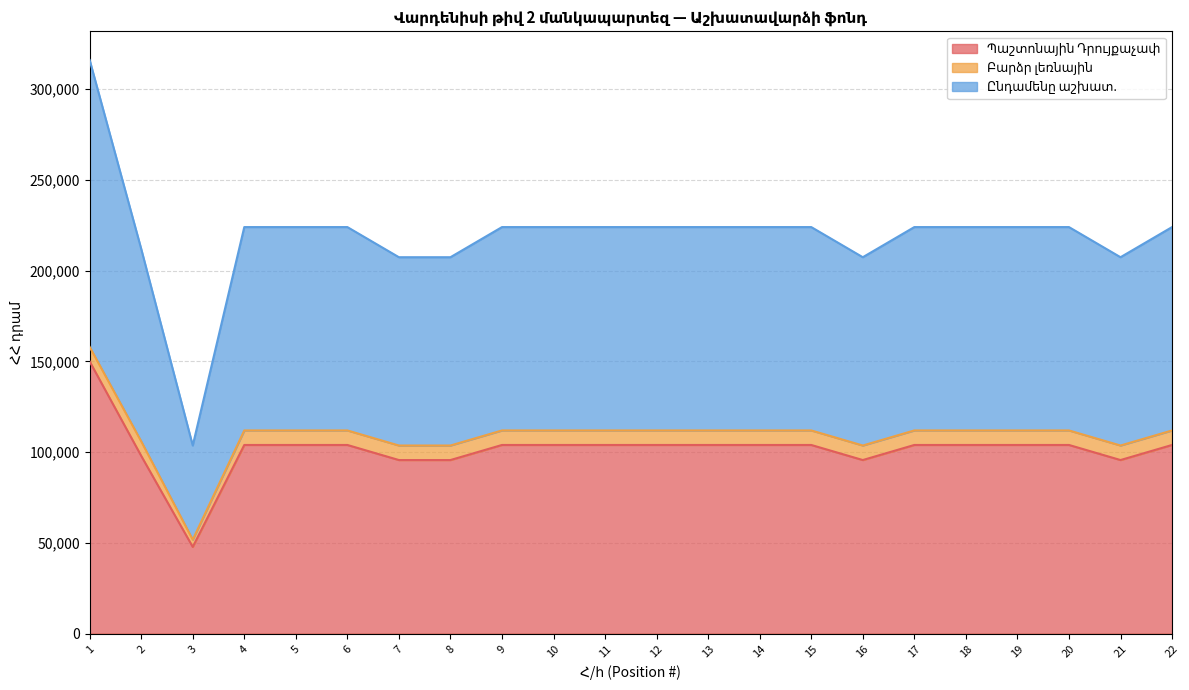

True or false: Պաշտոնային Դրույքաչափ and Ընդամենը աշխատ. cross at least once.

False